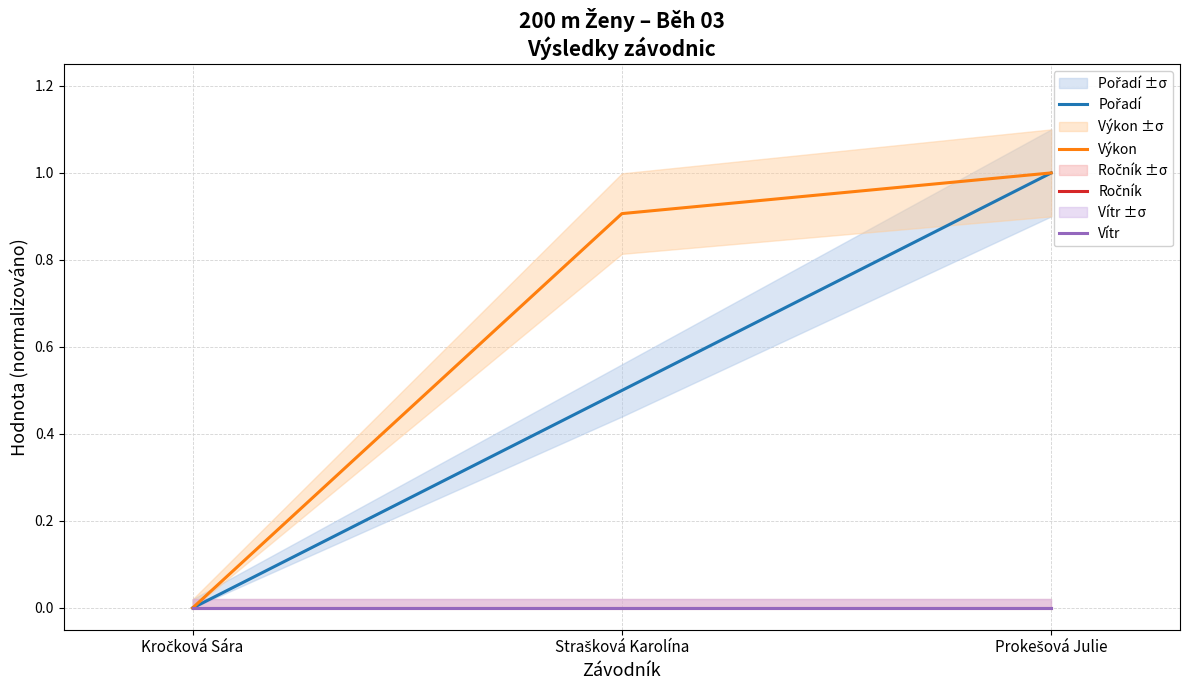

Reading right to left, extract all data points from this chart.

Pořadí: 1.0	0.5	0.0
Výkon: 1.0	0.9	0.0
Ročník: 0.0	0.0	0.0
Vítr: 0.0	0.0	0.0